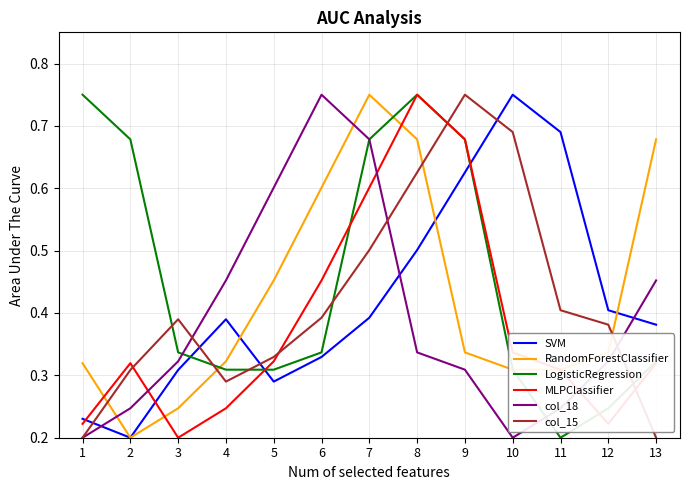

How many lines are shown in the chart?

6